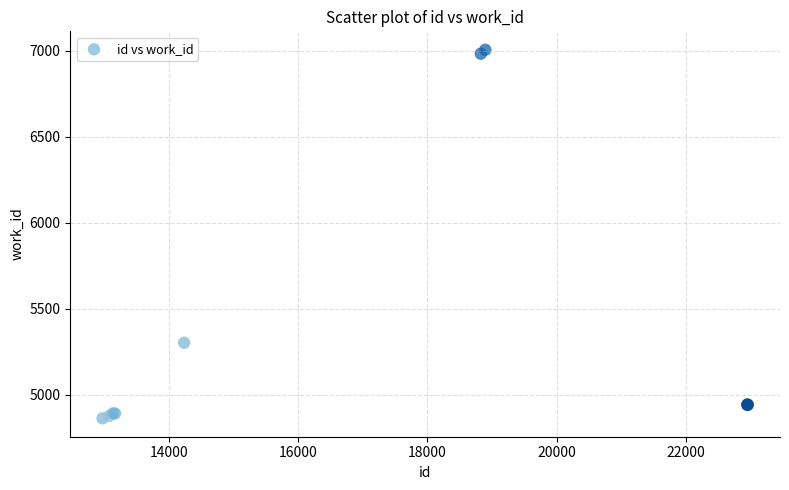

What Y value in the scatter plot is closest to 5935?

5303